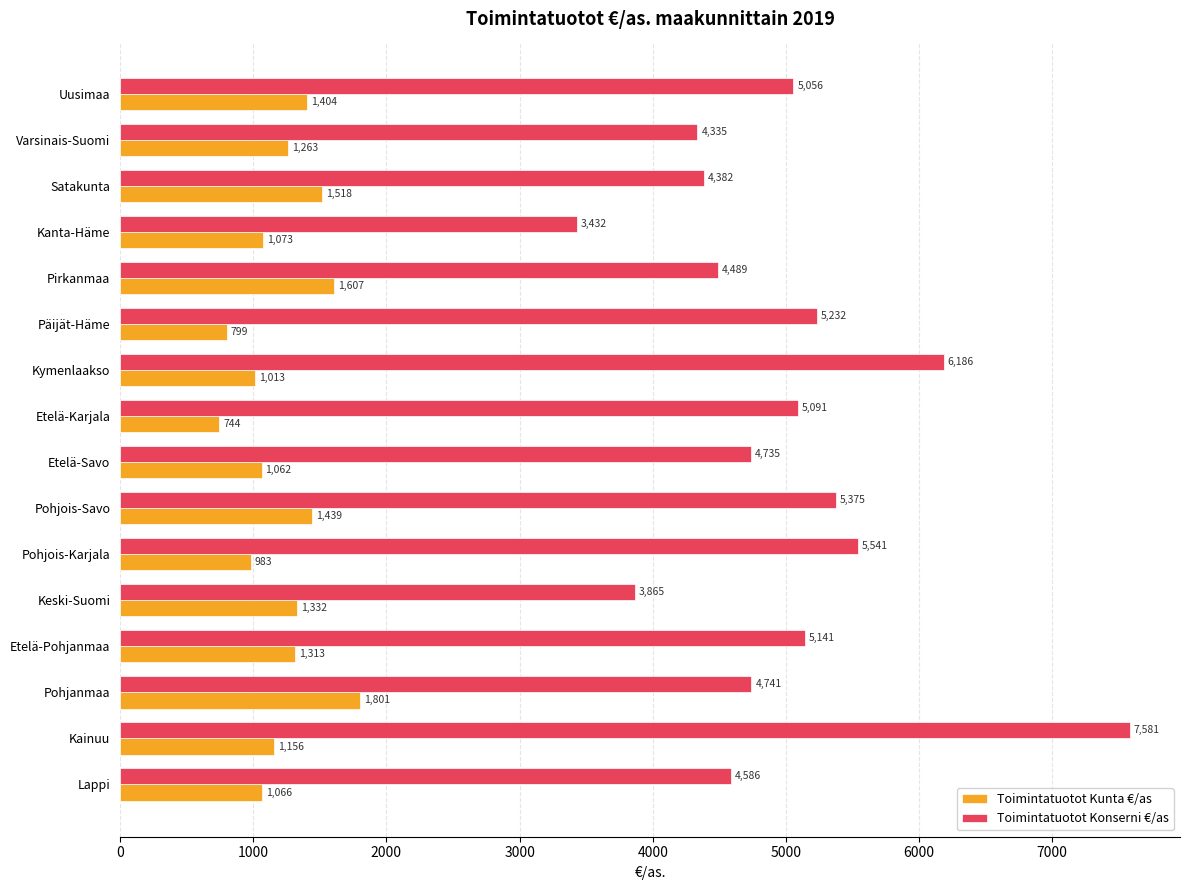

Where is Toimintatuotot Konserni €/as nearest to the value 5506?

Pohjois-Karjala